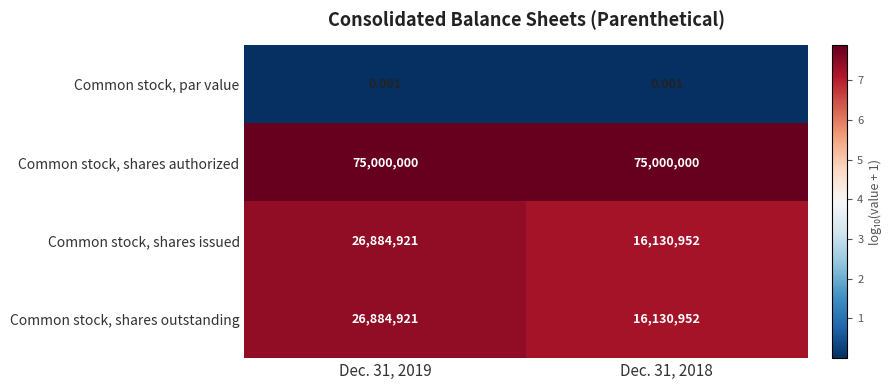

Is the value of Common stock, shares outstanding at Dec. 31, 2018 greater than the value of Common stock, shares authorized at Dec. 31, 2018?

No